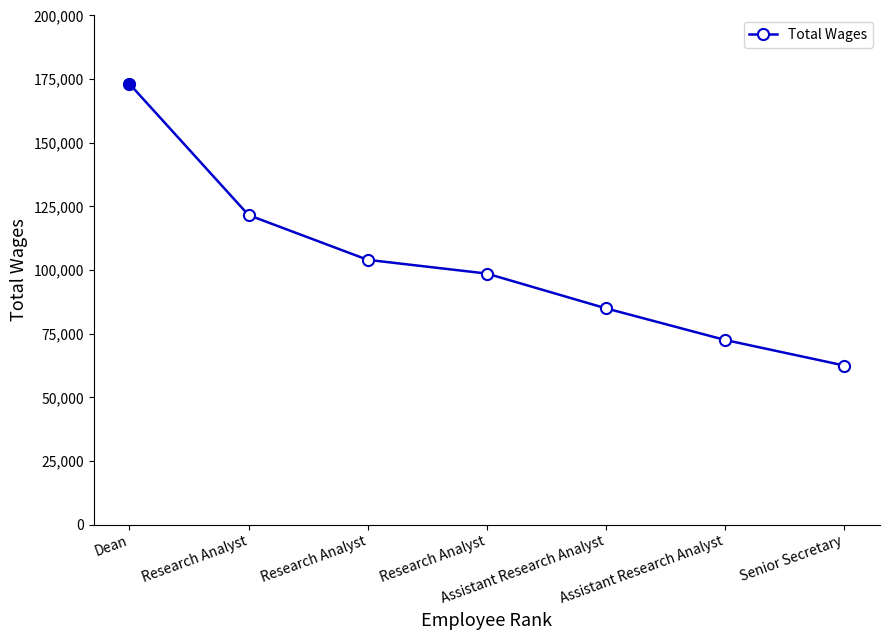

What is the minimum value shown in the chart?

62521